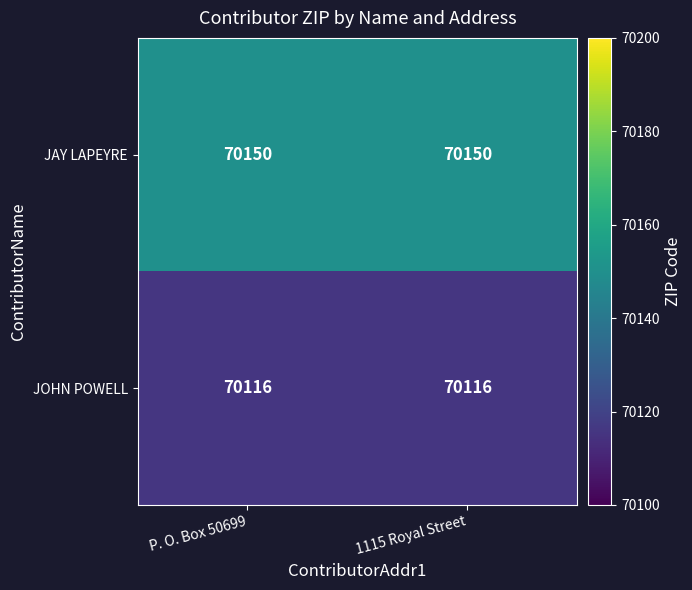

What is the highest value of the JAY LAPEYRE series?

70150